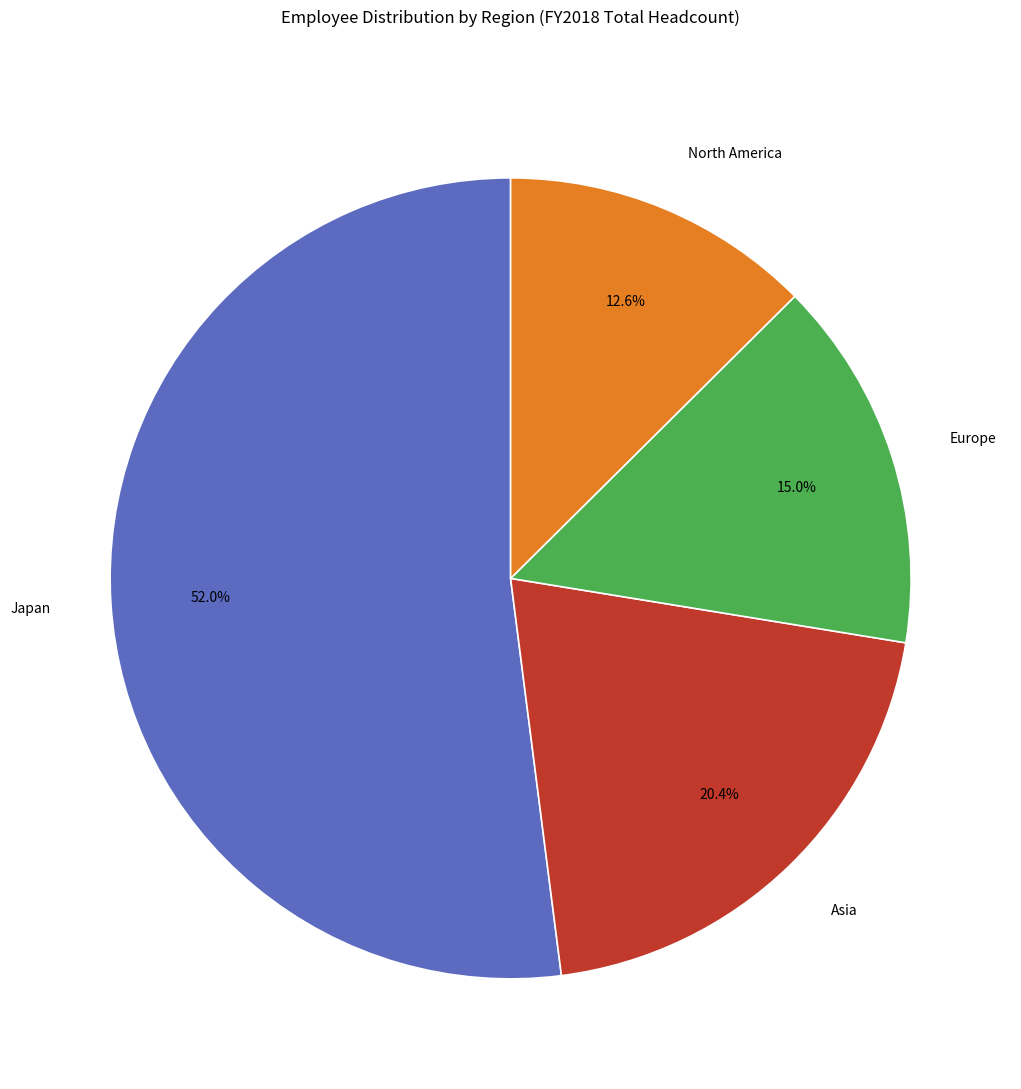

To the nearest percent, what portion does Asia represent?

20%